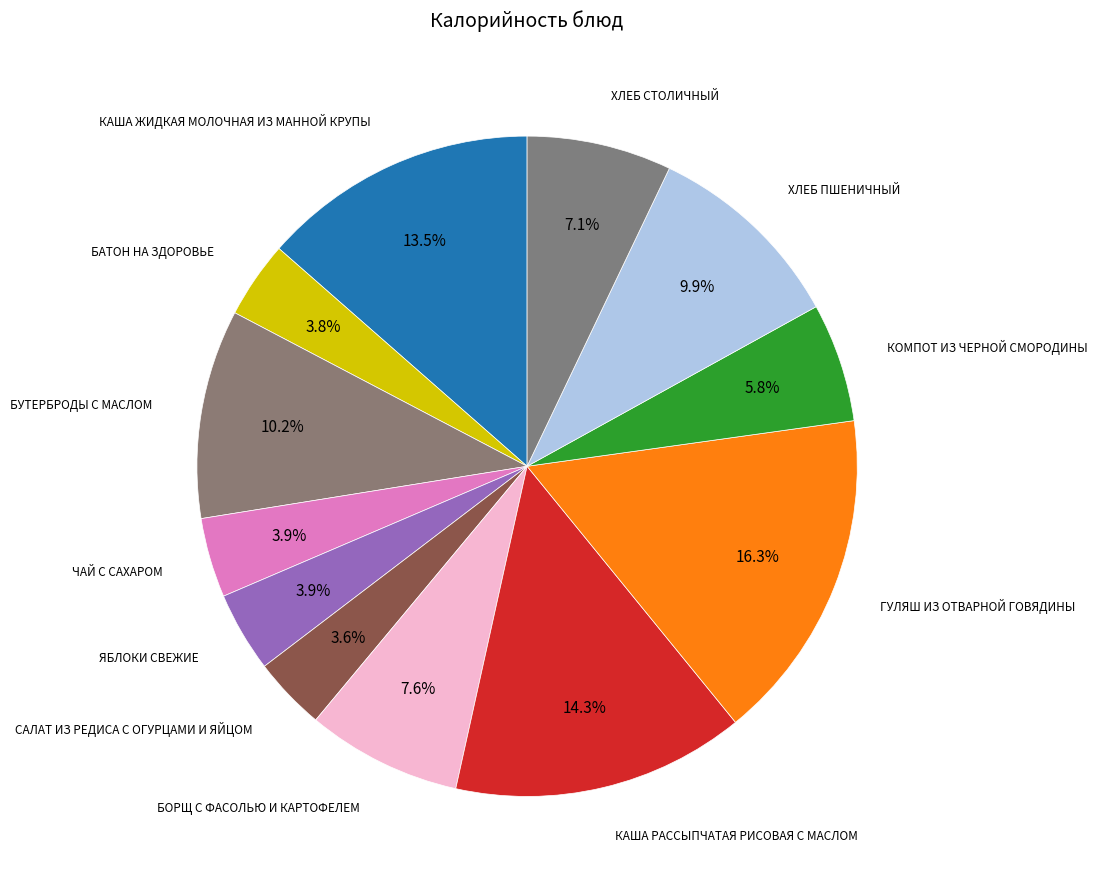

What is the largest slice in the pie chart?

ГУЛЯШ ИЗ ОТВАРНОЙ ГОВЯДИНЫ